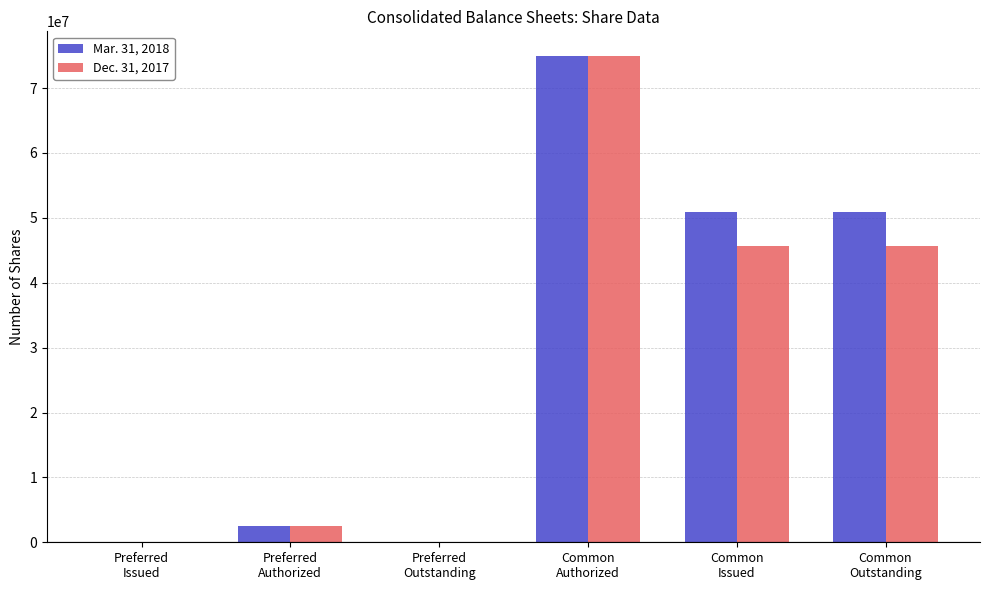

What is the average value of the Dec. 31, 2017 series?

28152784